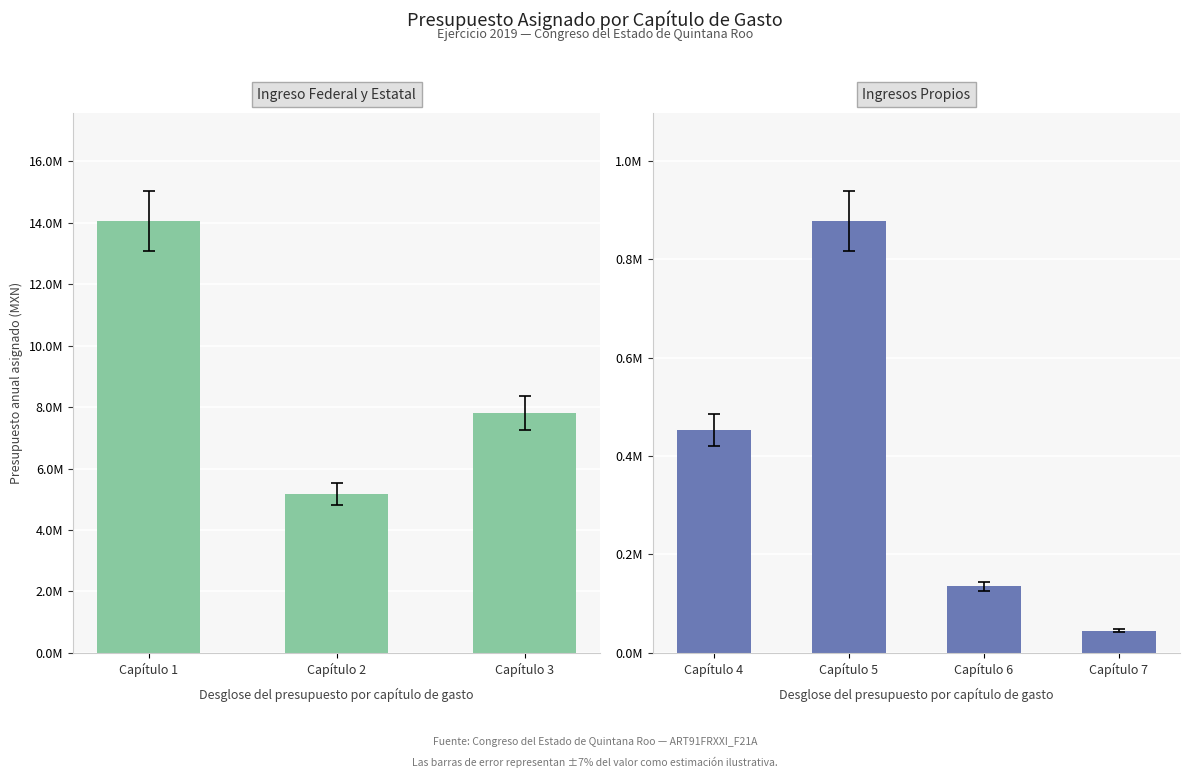

The value at Capítulo 7 is 45340. True or false?

True